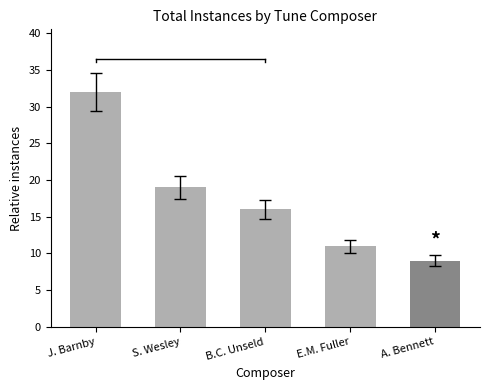

What is the smallest value displayed?

9